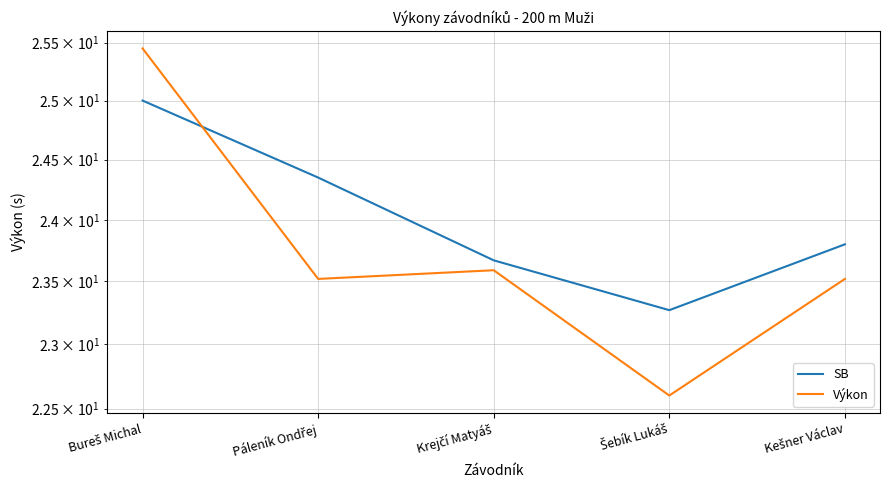

How many lines are shown in the chart?

2